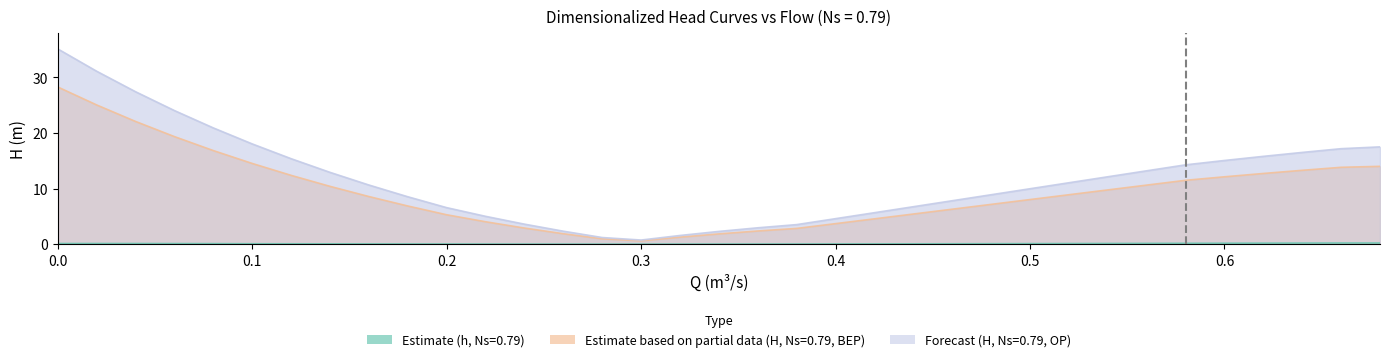

What is the average value of the Estimate (h, Ns=0.79) series?

0.1